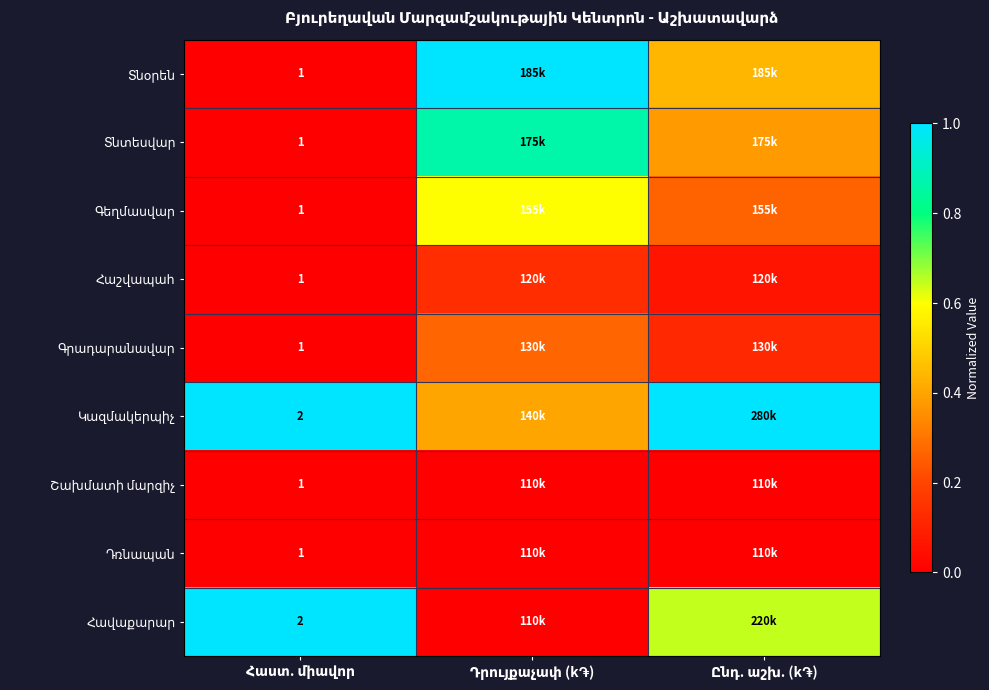

Between Հաստ. միավոր and Ընդ. աշխ. (k֏), which series saw the biggest shift?

Տնօրեն